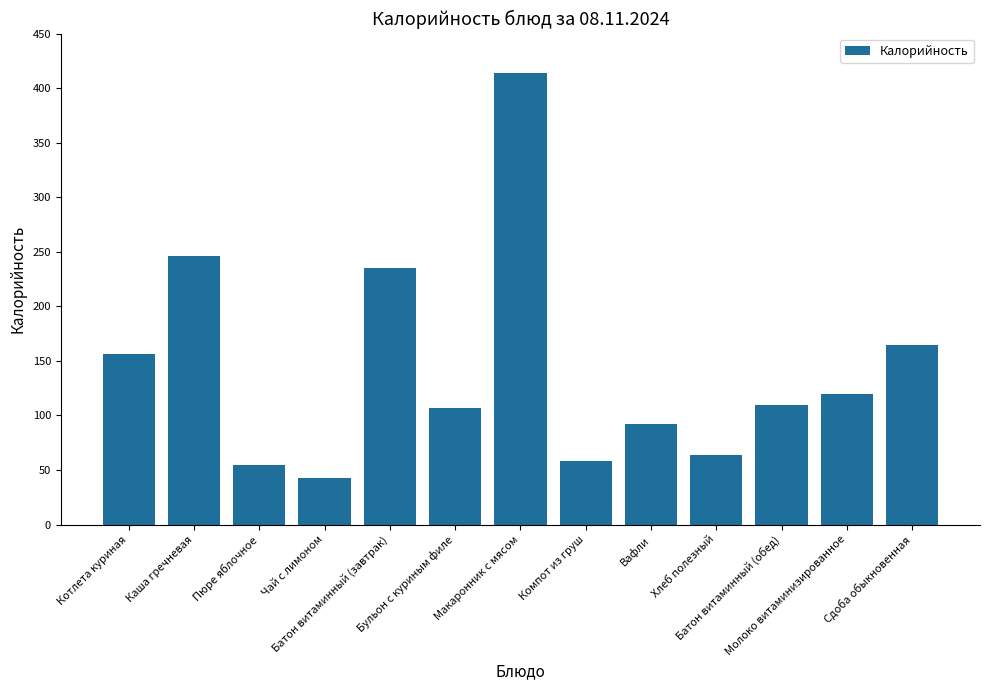

Approximately how many times larger is the value at Макаронник с мясом compared to Сдоба обыкновенная?

2.5